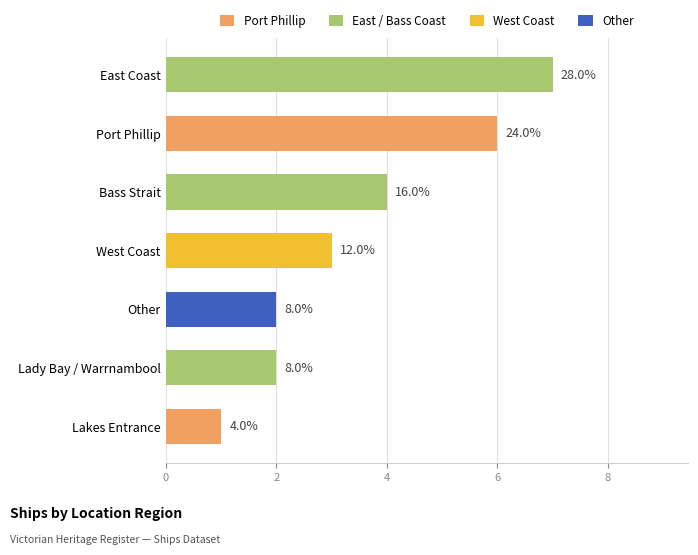

How many bars are there in total?

7